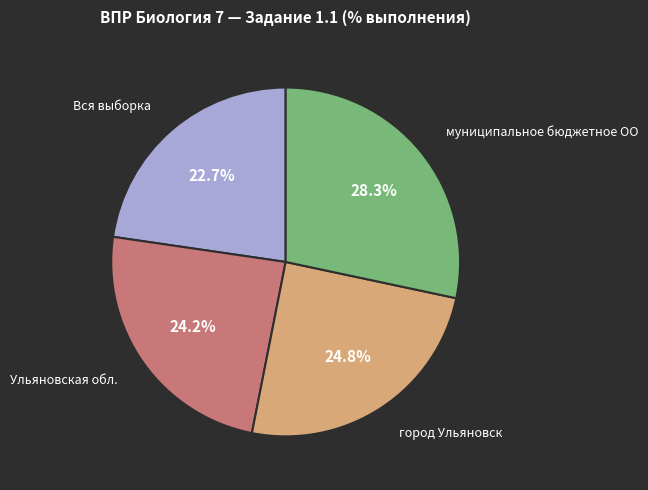

Does any single category account for the majority?

No